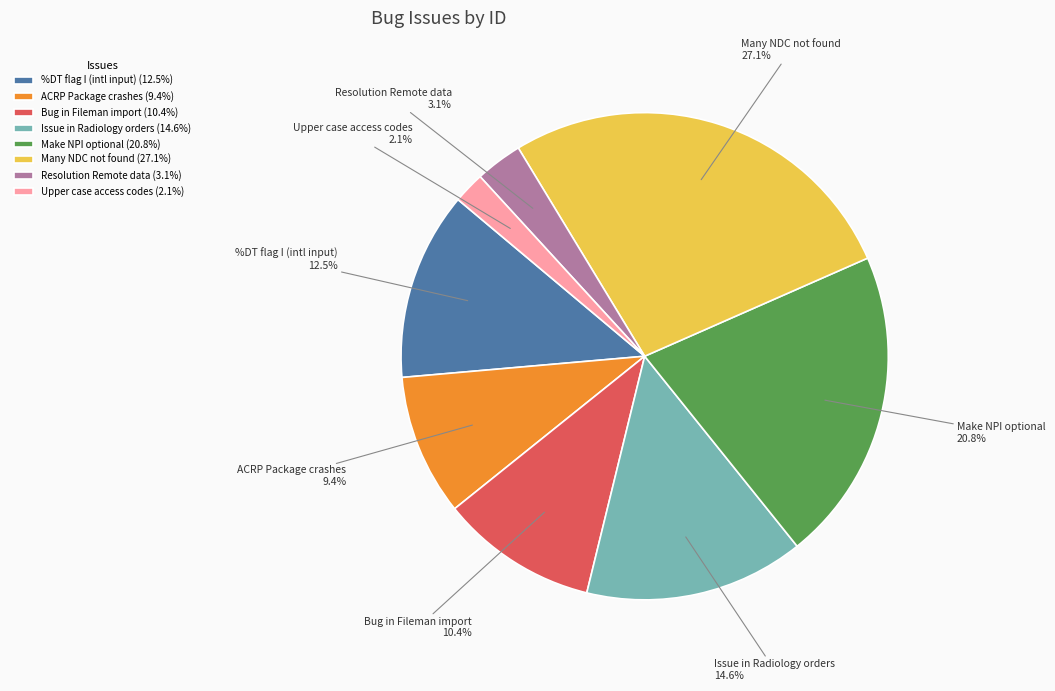

Which has a higher value, Bug in Fileman import or %DT flag I (intl input)?

%DT flag I (intl input)